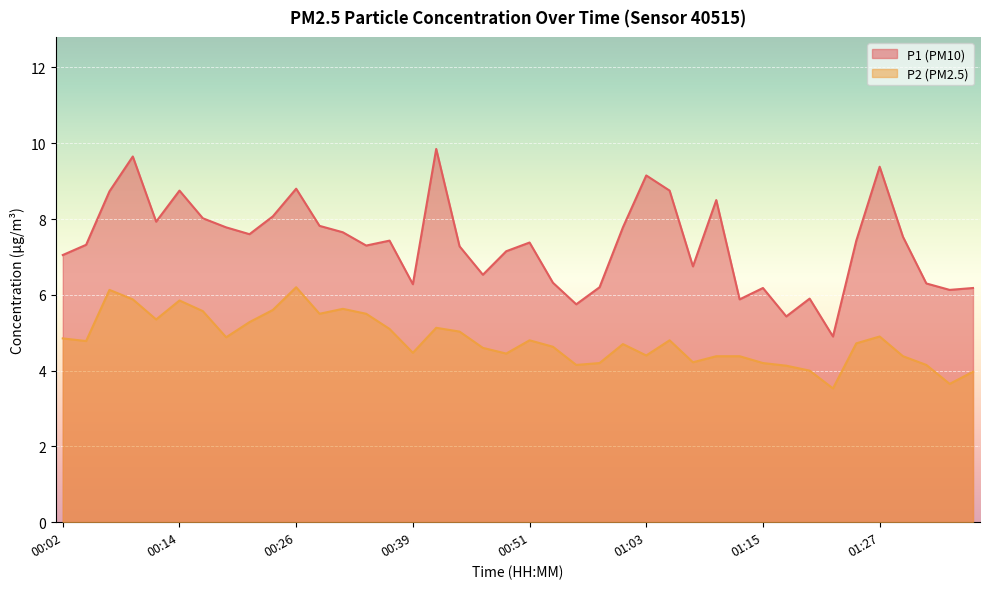

Is it true that P2 equals 4.0 at 01:20?

True